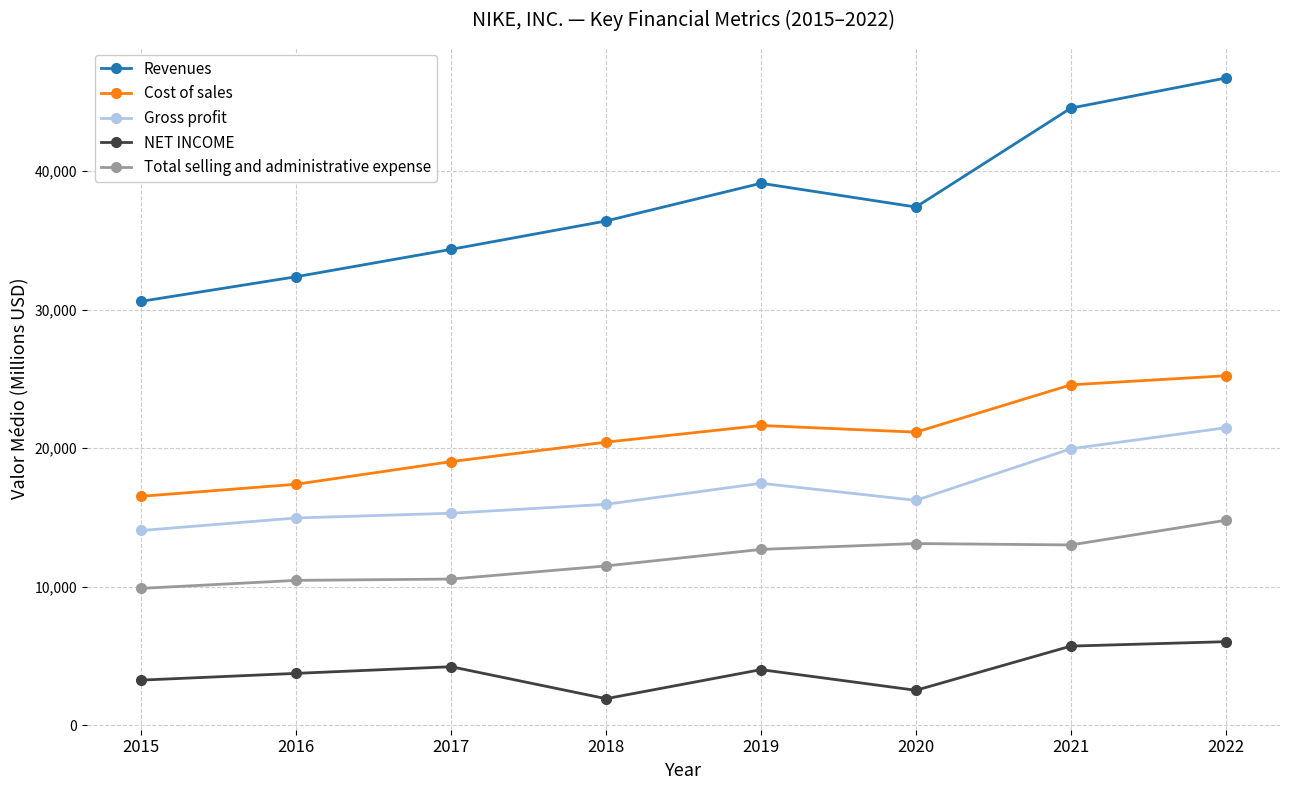

What are all the series names shown in the legend?

Revenues, Cost of sales, Gross profit, NET INCOME, Total selling and administrative expense